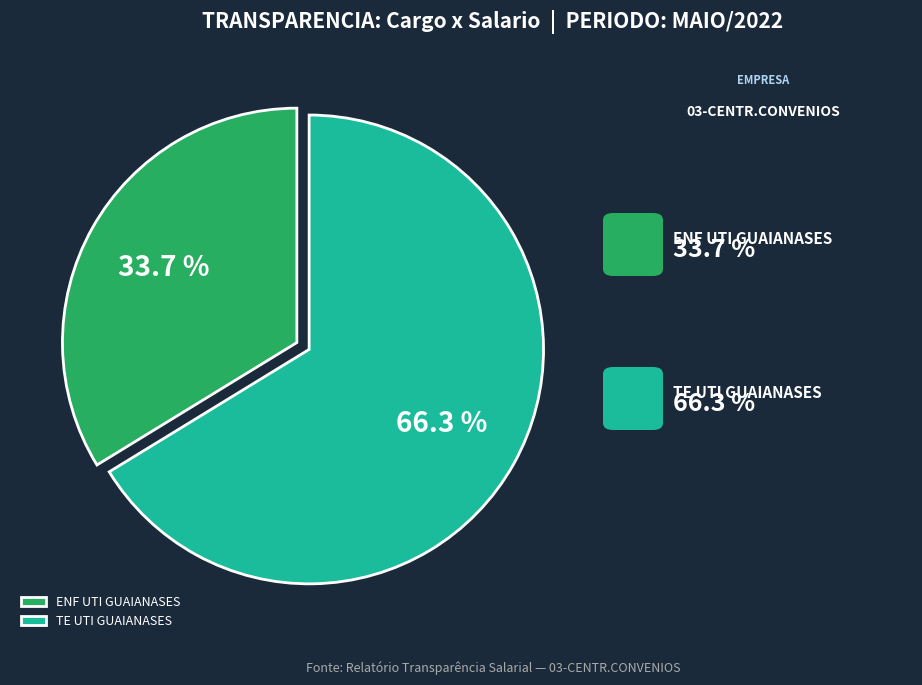

Rank the categories by value from lowest to highest.

ENF UTI GUAIANASES, TE UTI GUAIANASES